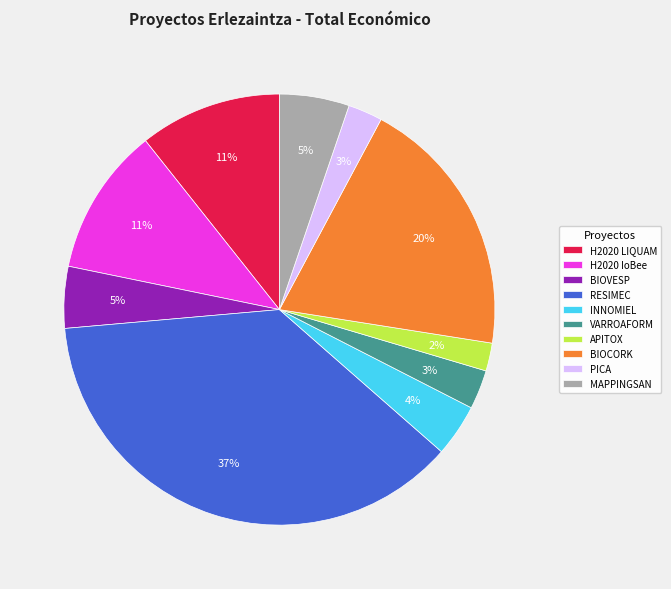

Is it true that MAPPINGSAN is 5% of the pie?

True